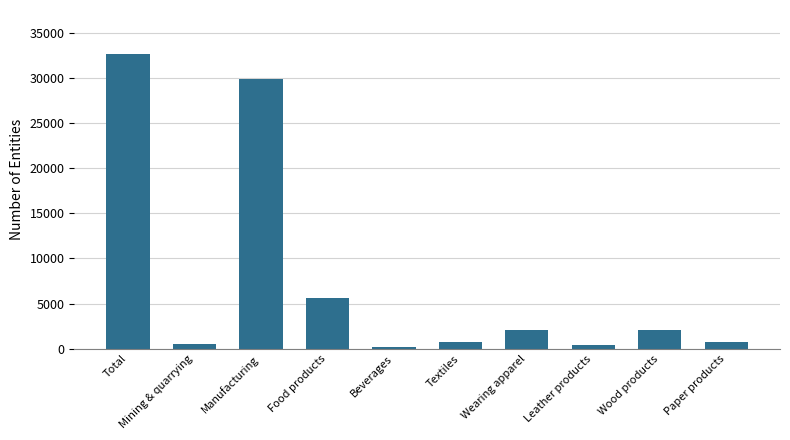

What is the greatest value displayed?

32608